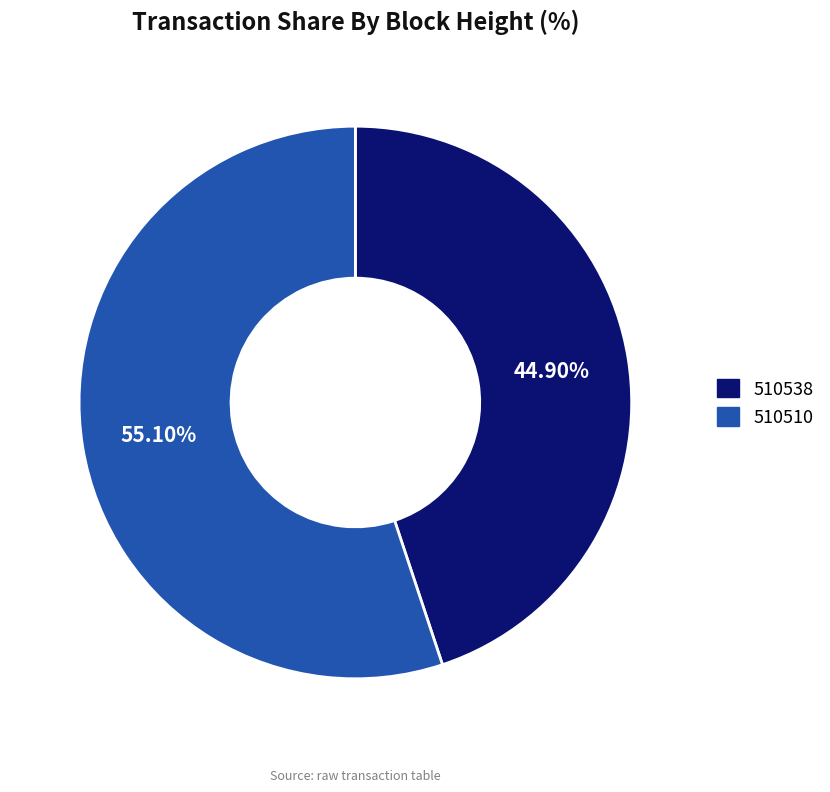

Which slice represents more than half of the pie?

510510